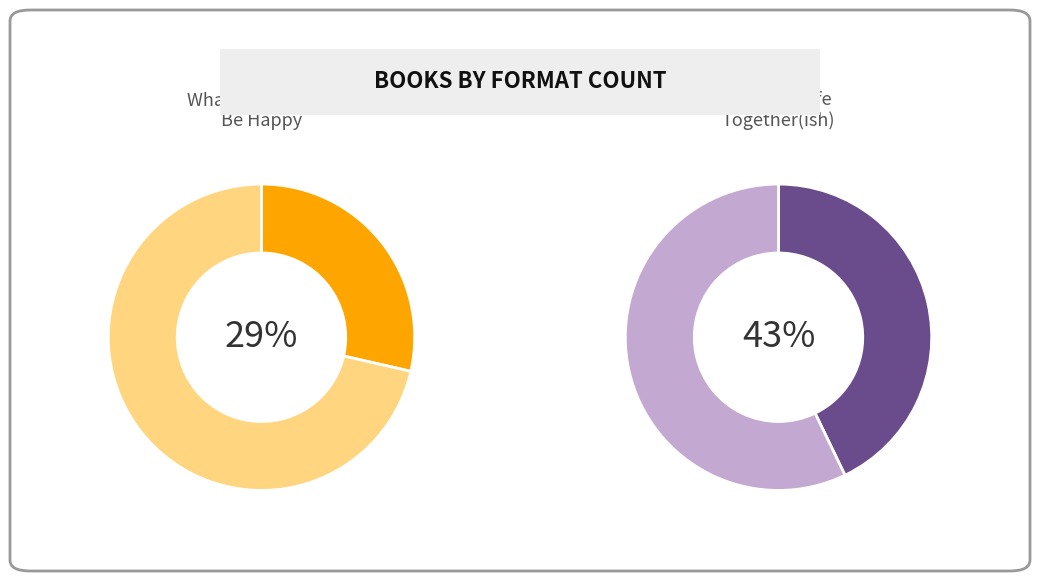

Which slice is the largest?

Get Your Life Together(ish)